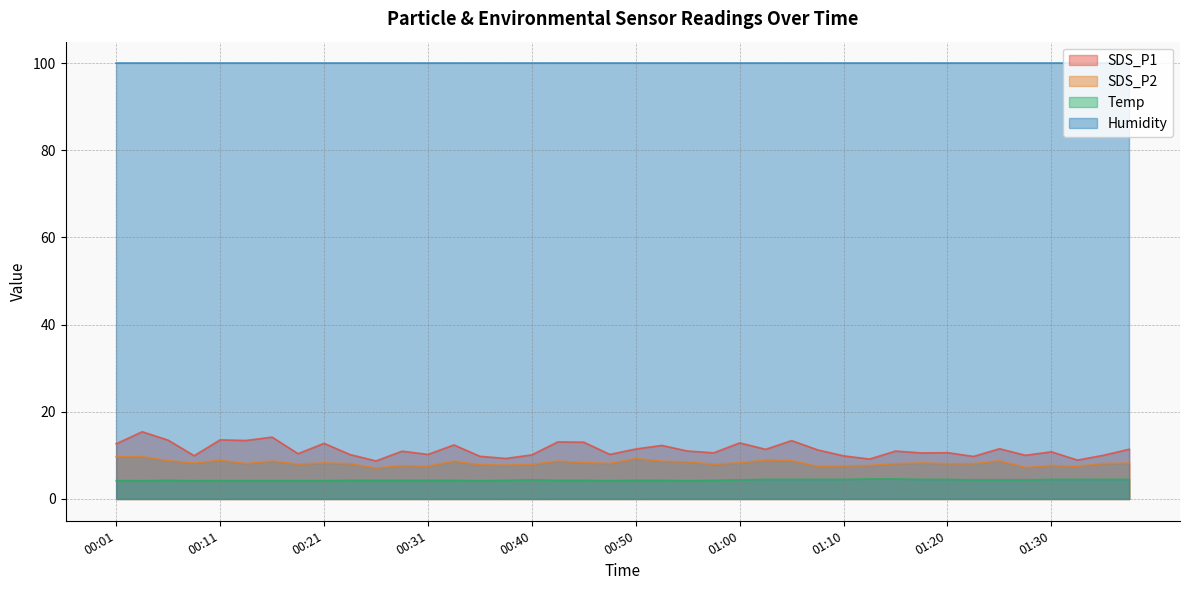

What is the label of the 6th point from the left?

00:14